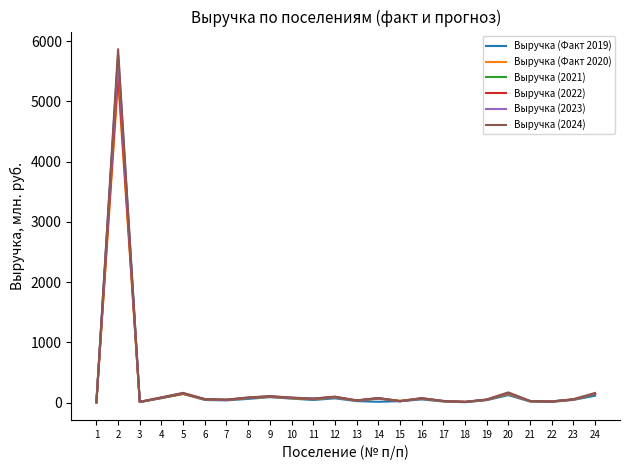

What value does the Выручка (2022) series have at 10?

76.8